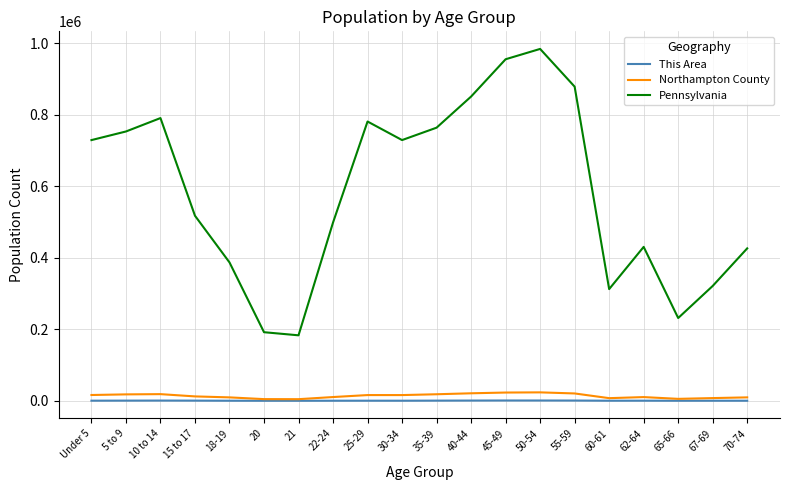

The value of Pennsylvania at 55-59 is 879048. True or false?

True